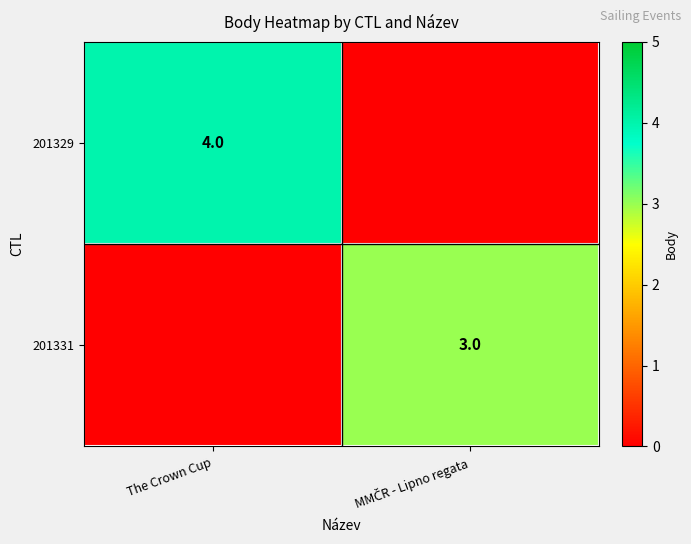

True or false: 201329 has a value of 3 at The Crown Cup.

False